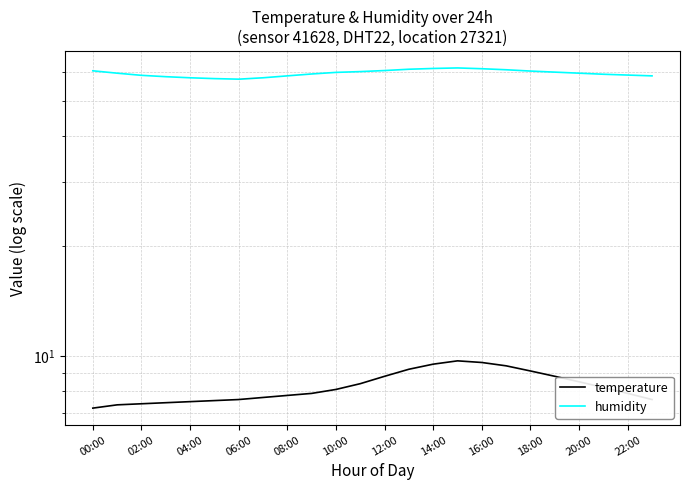

The humidity series shows 89.5 at 02:00. True or false?

False